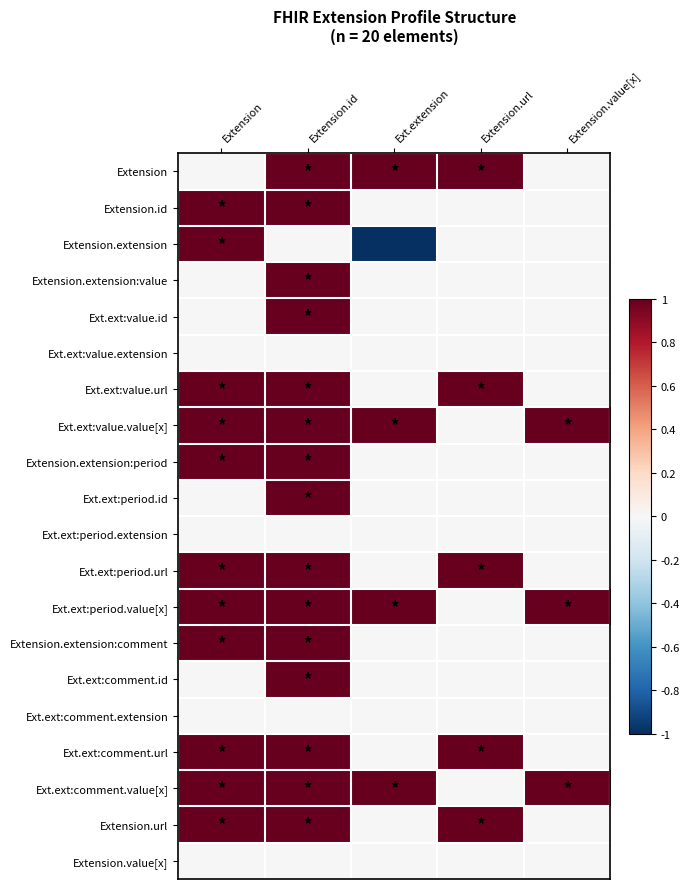

Reading right to left, transcribe all the data shown in this chart.

Extension: Extension.value[x]=0	Extension.url=1	Ext.extension=1	Extension.id=1	Extension=0
Extension.id: Extension.value[x]=0	Extension.url=0	Ext.extension=0	Extension.id=1	Extension=1
Extension.extension: Extension.value[x]=0	Extension.url=0	Ext.extension=-1	Extension.id=0	Extension=1
Extension.extension:value: Extension.value[x]=0	Extension.url=0	Ext.extension=0	Extension.id=1	Extension=0
Ext.ext:value.id: Extension.value[x]=0	Extension.url=0	Ext.extension=0	Extension.id=1	Extension=0
Ext.ext:value.extension: Extension.value[x]=0	Extension.url=0	Ext.extension=0	Extension.id=0	Extension=0
Ext.ext:value.url: Extension.value[x]=0	Extension.url=1	Ext.extension=0	Extension.id=1	Extension=1
Ext.ext:value.value[x]: Extension.value[x]=1	Extension.url=0	Ext.extension=1	Extension.id=1	Extension=1
Extension.extension:period: Extension.value[x]=0	Extension.url=0	Ext.extension=0	Extension.id=1	Extension=1
Ext.ext:period.id: Extension.value[x]=0	Extension.url=0	Ext.extension=0	Extension.id=1	Extension=0
Ext.ext:period.extension: Extension.value[x]=0	Extension.url=0	Ext.extension=0	Extension.id=0	Extension=0
Ext.ext:period.url: Extension.value[x]=0	Extension.url=1	Ext.extension=0	Extension.id=1	Extension=1
Ext.ext:period.value[x]: Extension.value[x]=1	Extension.url=0	Ext.extension=1	Extension.id=1	Extension=1
Extension.extension:comment: Extension.value[x]=0	Extension.url=0	Ext.extension=0	Extension.id=1	Extension=1
Ext.ext:comment.id: Extension.value[x]=0	Extension.url=0	Ext.extension=0	Extension.id=1	Extension=0
Ext.ext:comment.extension: Extension.value[x]=0	Extension.url=0	Ext.extension=0	Extension.id=0	Extension=0
Ext.ext:comment.url: Extension.value[x]=0	Extension.url=1	Ext.extension=0	Extension.id=1	Extension=1
Ext.ext:comment.value[x]: Extension.value[x]=1	Extension.url=0	Ext.extension=1	Extension.id=1	Extension=1
Extension.url: Extension.value[x]=0	Extension.url=1	Ext.extension=0	Extension.id=1	Extension=1
Extension.value[x]: Extension.value[x]=0	Extension.url=0	Ext.extension=0	Extension.id=0	Extension=0